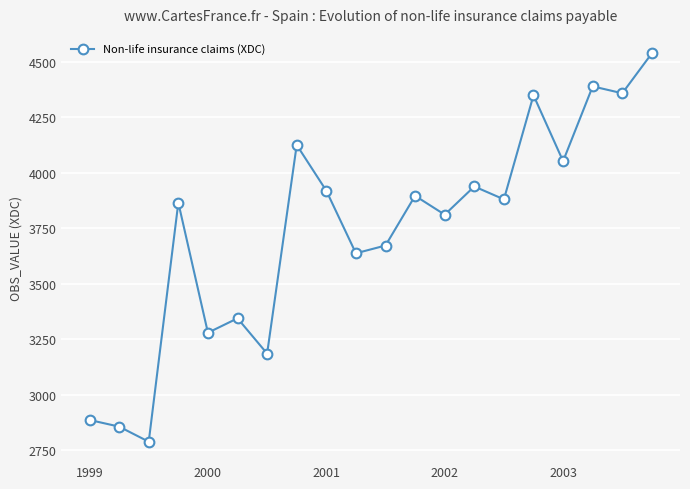

Reading right to left, transcribe all the data shown in this chart.

4538	4358	4389	4052	4349	3880	3938	3811	3896	3672	3637	3919	4125	3185	3344	3279	3865	2788	2856	2886